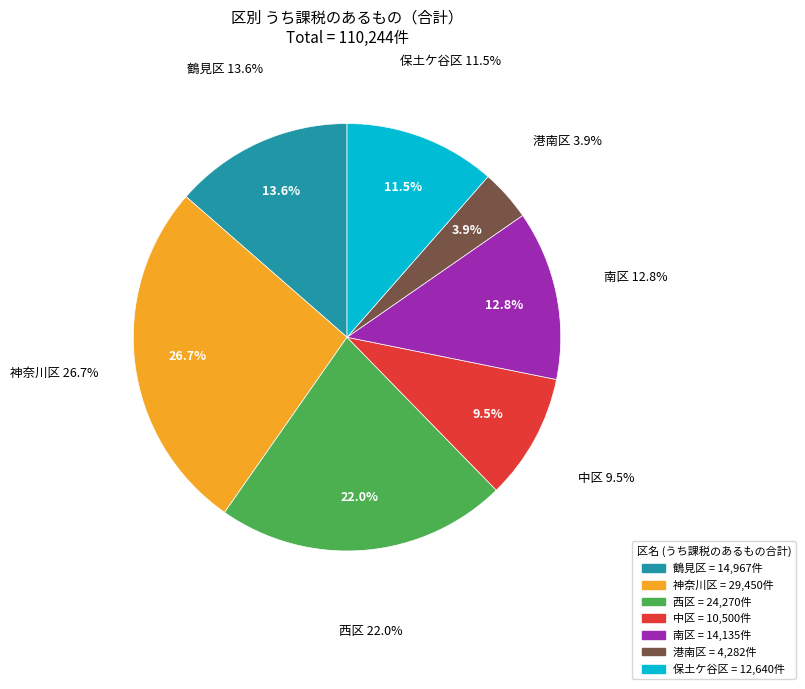

The 保土ケ谷区 slice represents 21% of the pie. True or false?

False